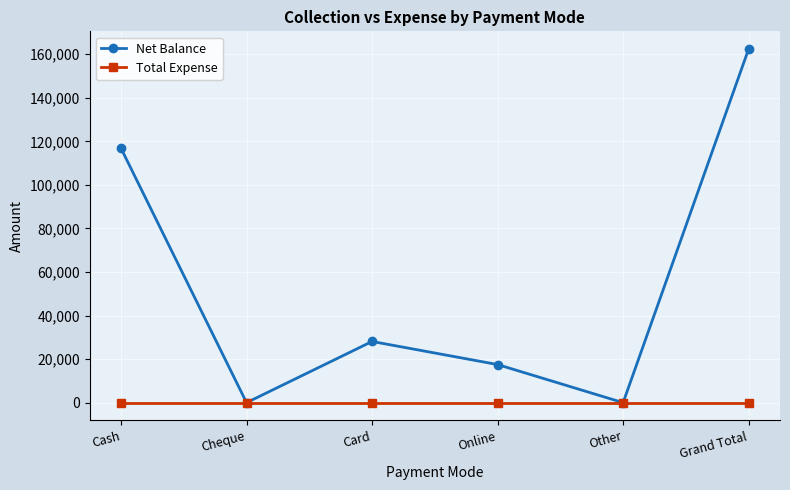

Rank the series by their maximum value, from lowest to highest.

Total Expense, Net Balance